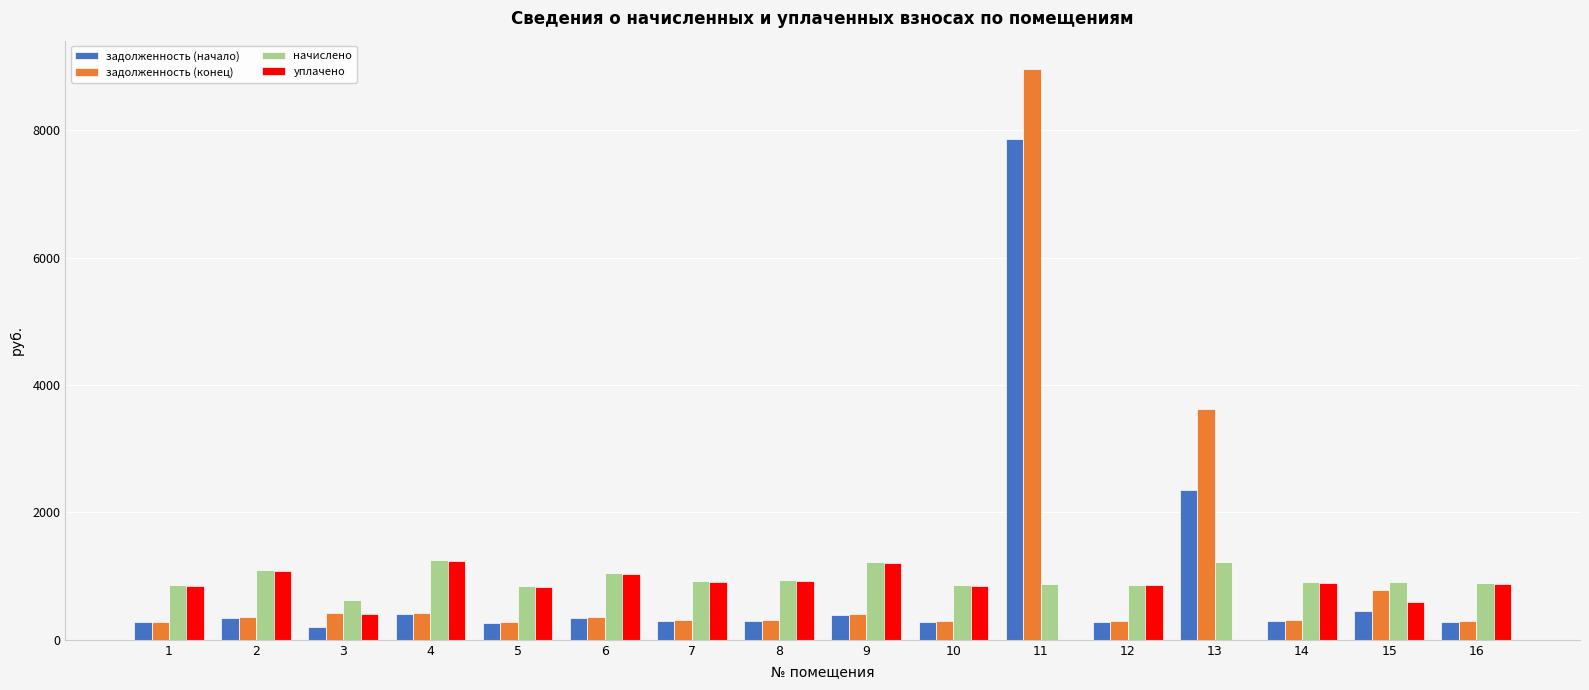

Is the value of уплачено at 10 greater than the value of задолженность (конец) at 2?

Yes